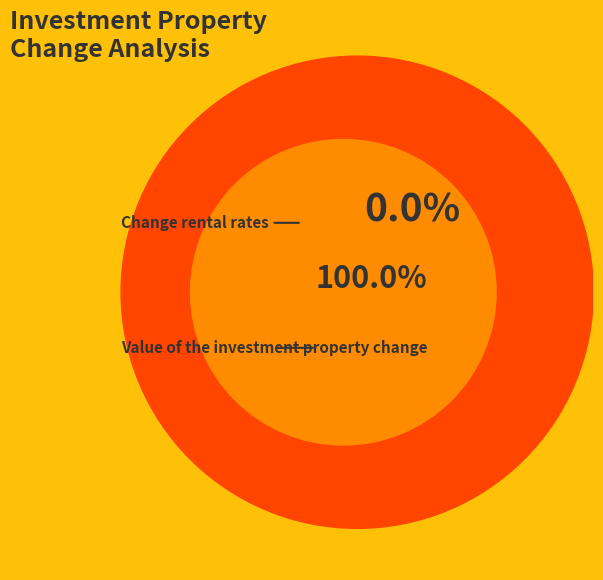

Which slice is the smallest?

Change rental rates